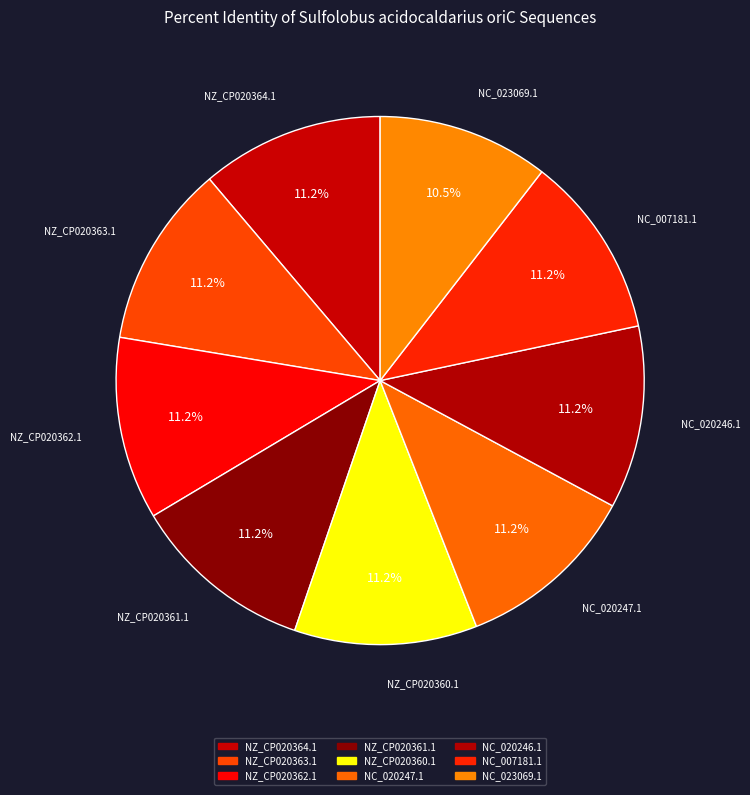

Which slice is the smallest?

NC_023069.1